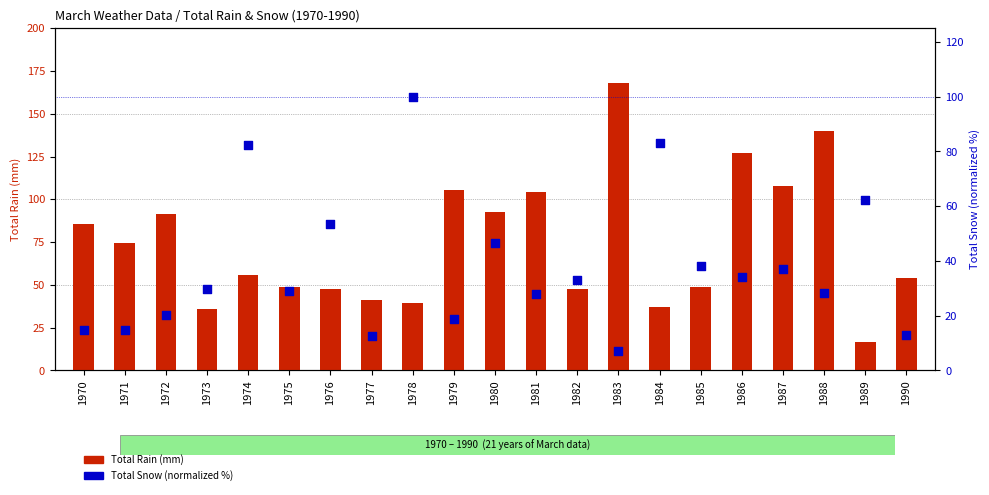

Which series has the largest total across all categories?

Total Rain (mm)